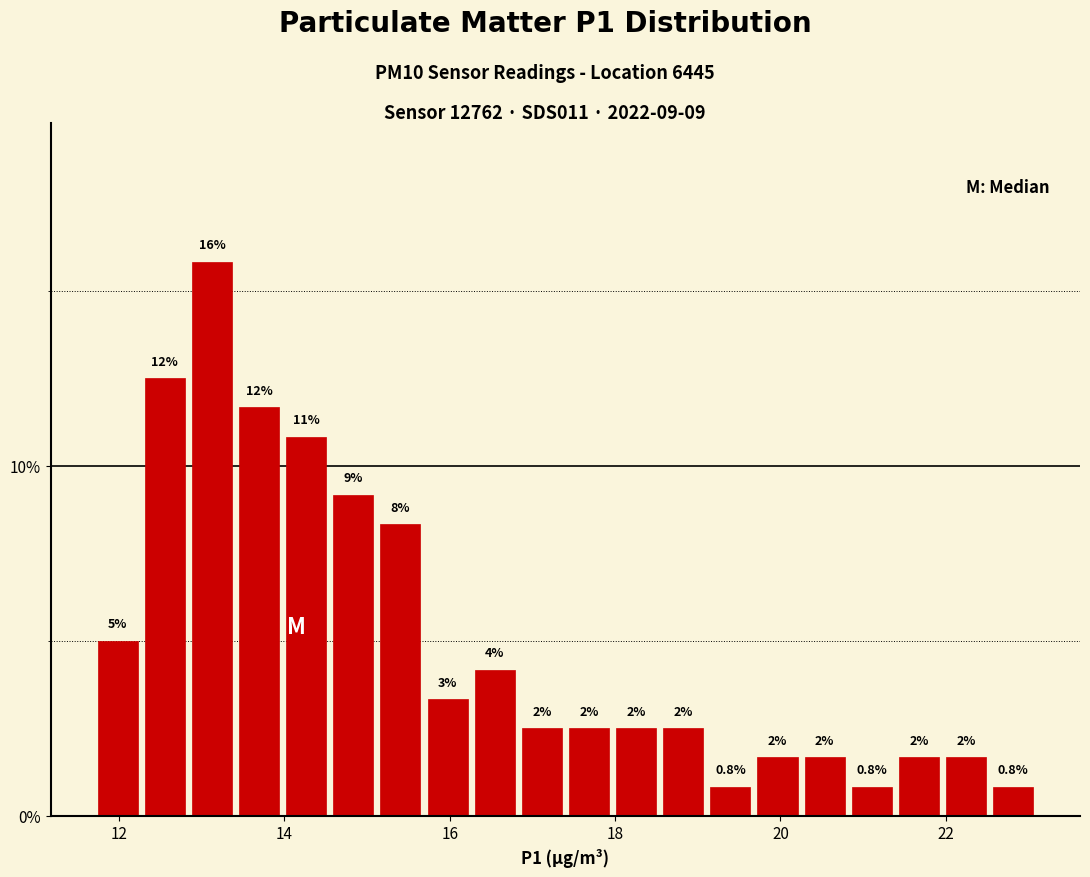

Around what value on the x-axis is the tallest bar? Give the approximate position of its centre, as read against the axis.

13.2